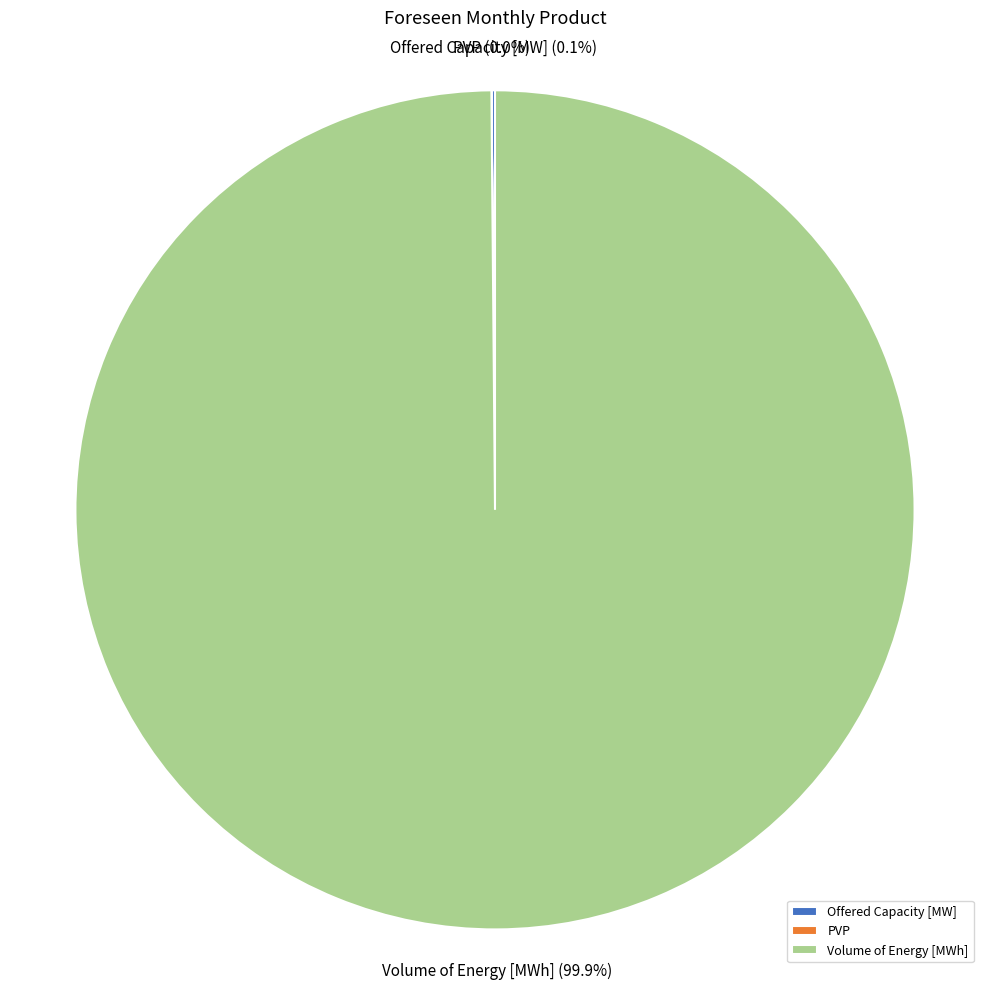

Which category has the biggest portion of the pie?

Volume of Energy [MWh]